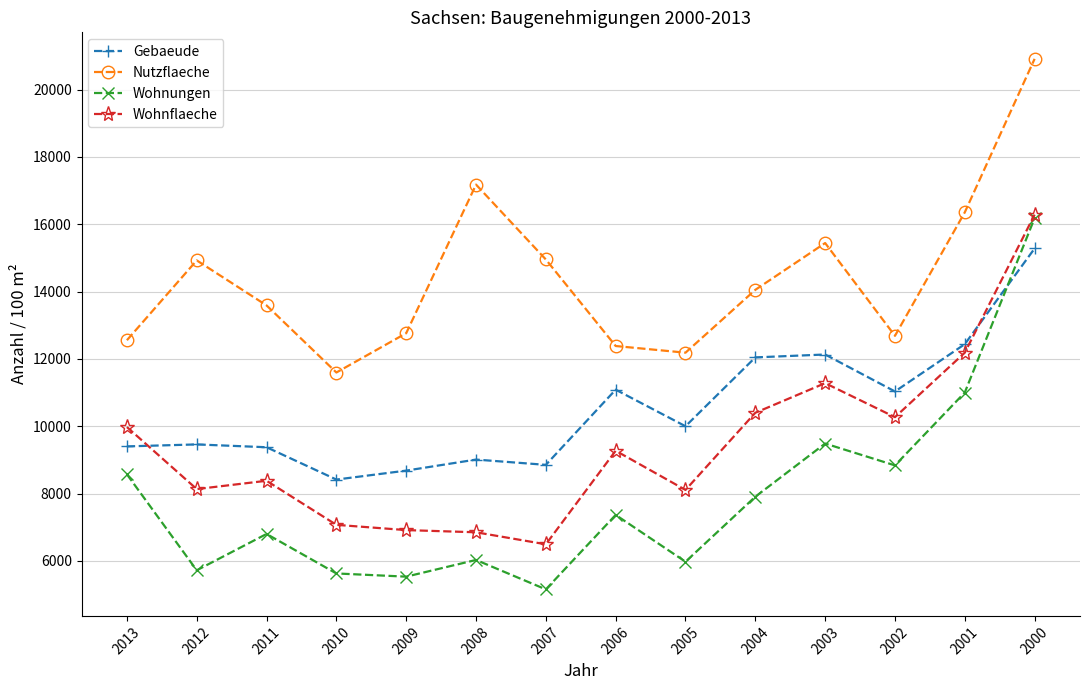

True or false: Nutzflaeche has a value of 7793 at 2004.

False